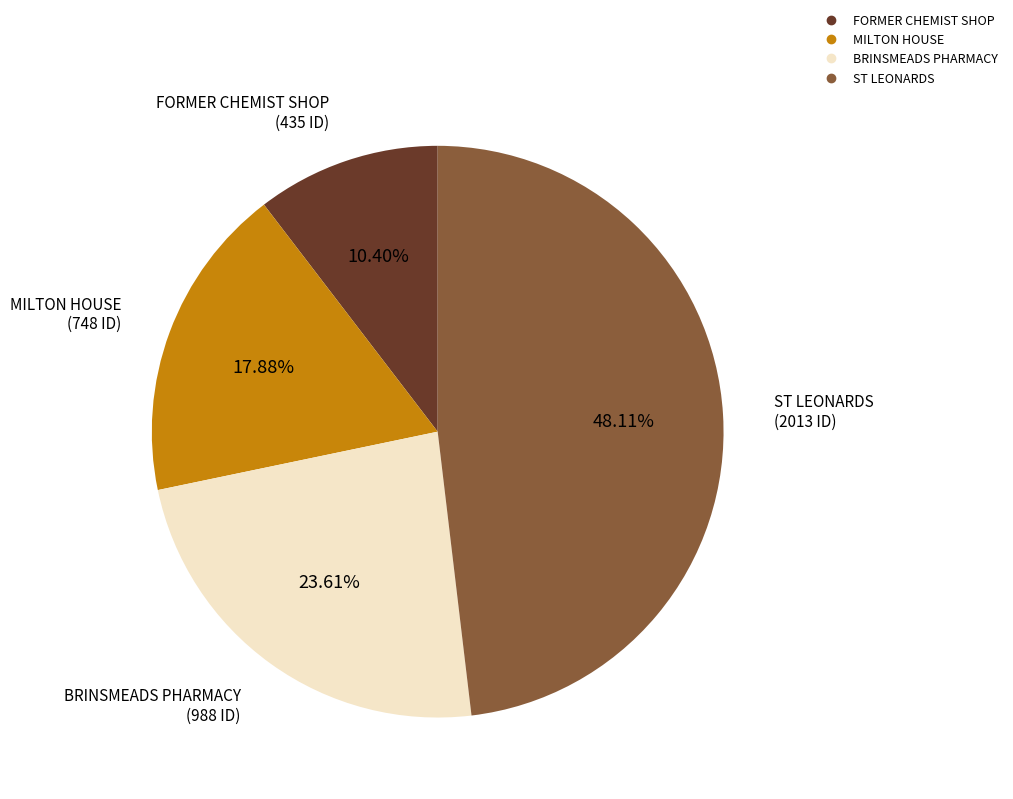

Which has a higher value, BRINSMEADS PHARMACY or MILTON HOUSE?

BRINSMEADS PHARMACY